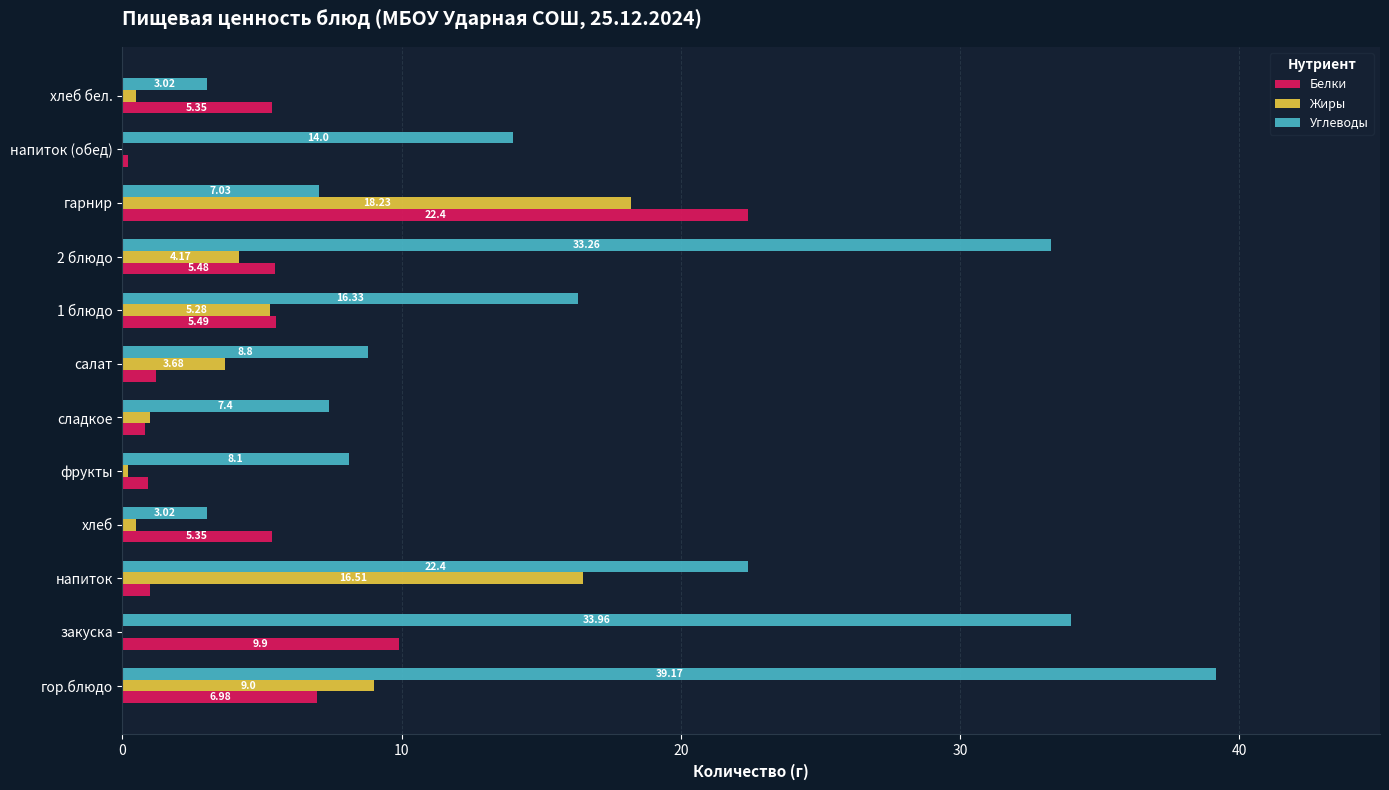

Which series changed the most between хлеб and гарнир?

Жиры